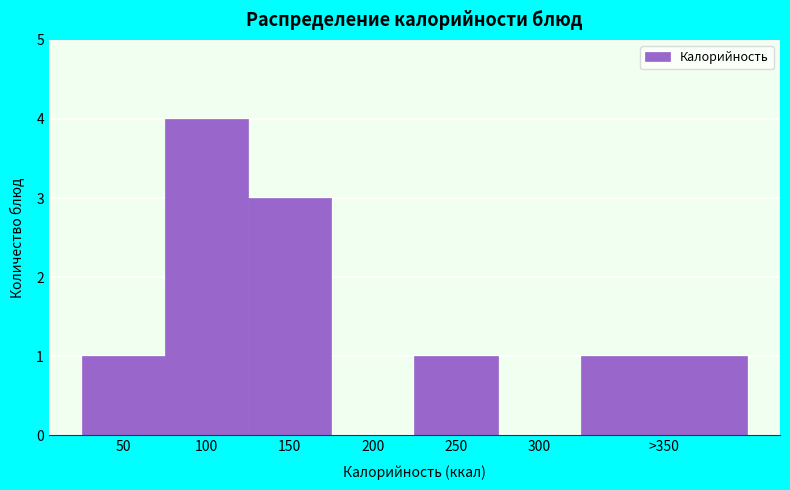

The value at 250 is 2. True or false?

False